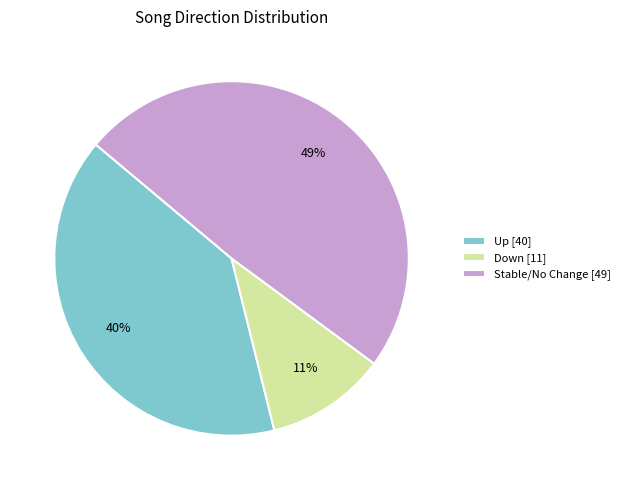

To the nearest percent, what portion does Down [11] represent?

11%